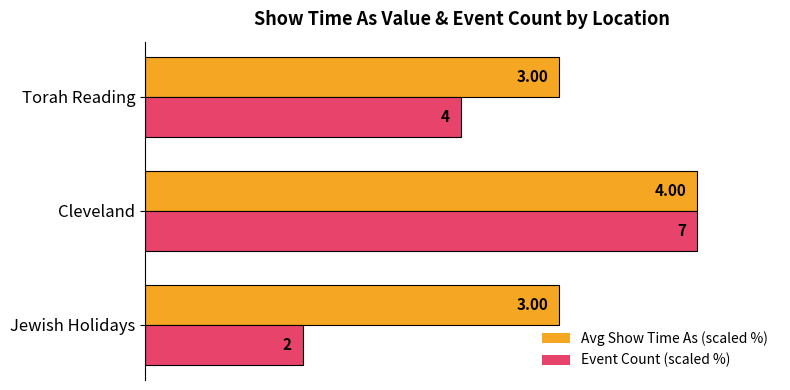

What are all the series names shown in the legend?

Avg Show Time As (scaled %), Event Count (scaled %)